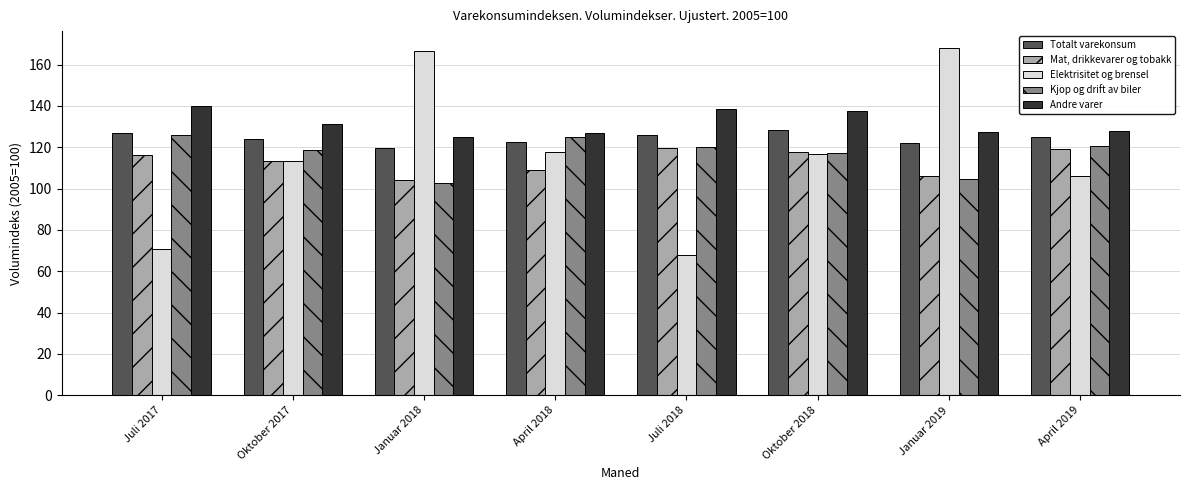

What is the difference between the Mat, drikkevarer og tobakk values at Januar 2018 and April 2019?

15.3